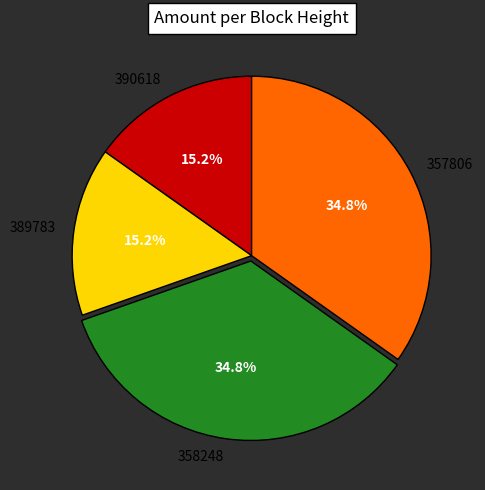

Count the number of slices in the pie.

4